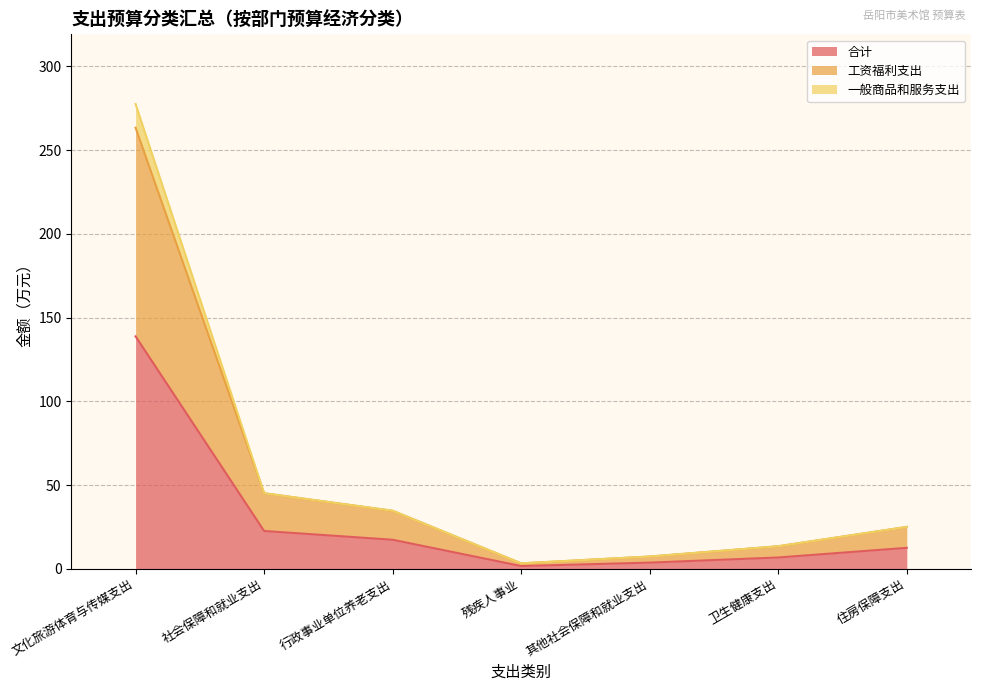

Count the number of data series in this chart.

3